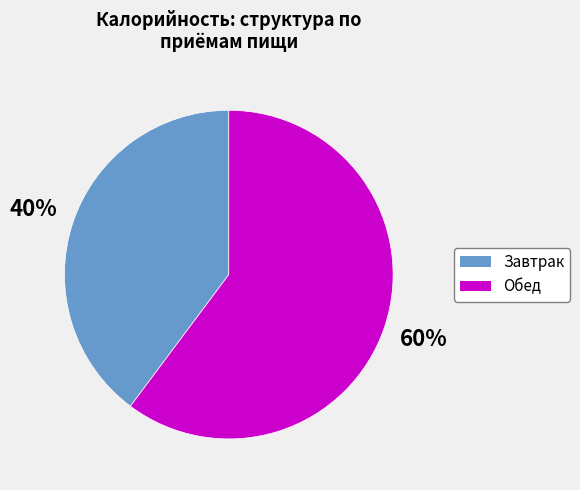

To the nearest percent, what is the difference between the largest and smallest slice percentages?

20%